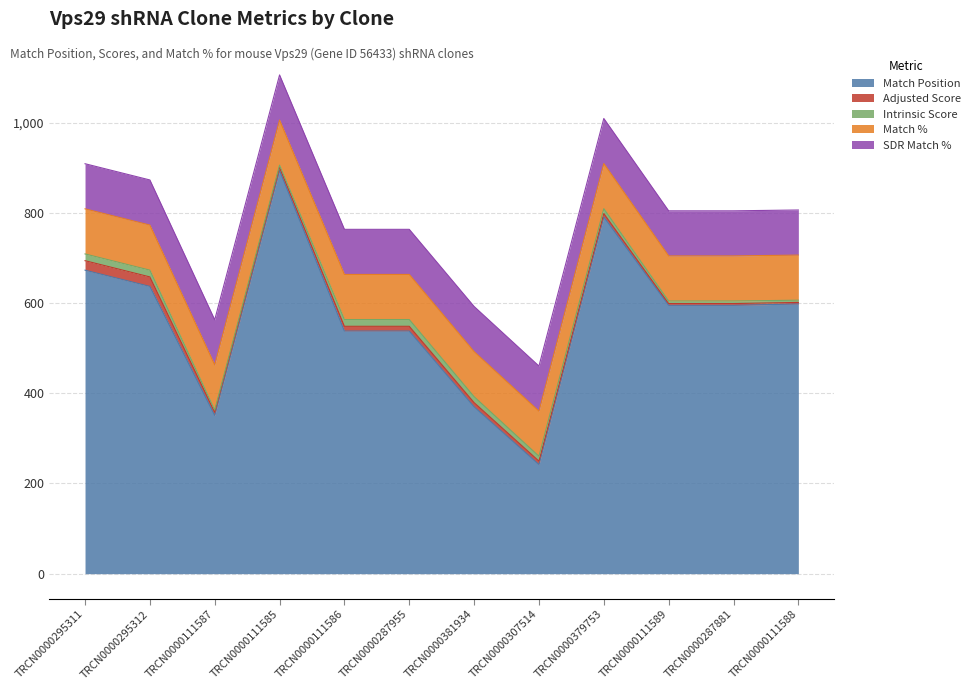

Which series has the largest range (max minus min)?

Match Position